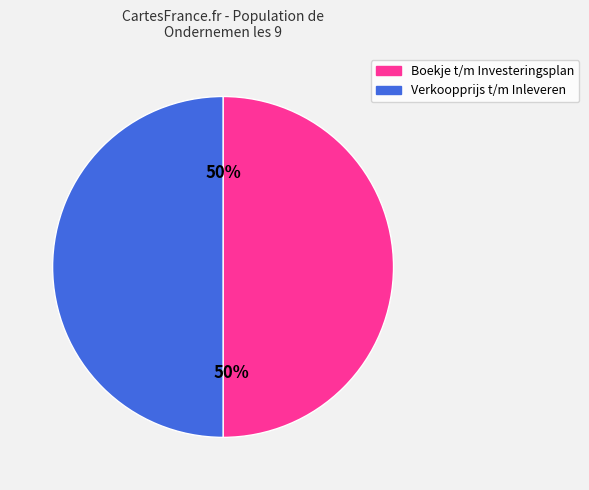

To the nearest percent, what is the average slice percentage?

50%